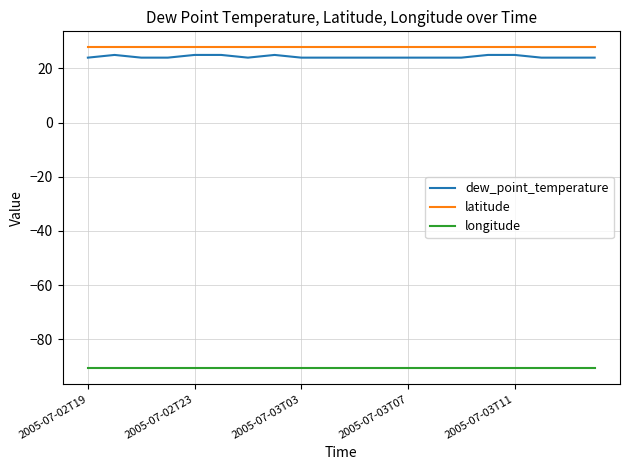

True or false: dew_point_temperature and latitude cross at least once.

False